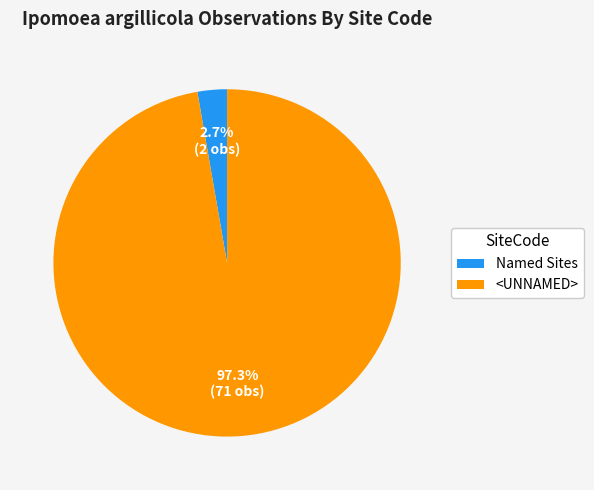

Does any single category account for the majority?

Yes